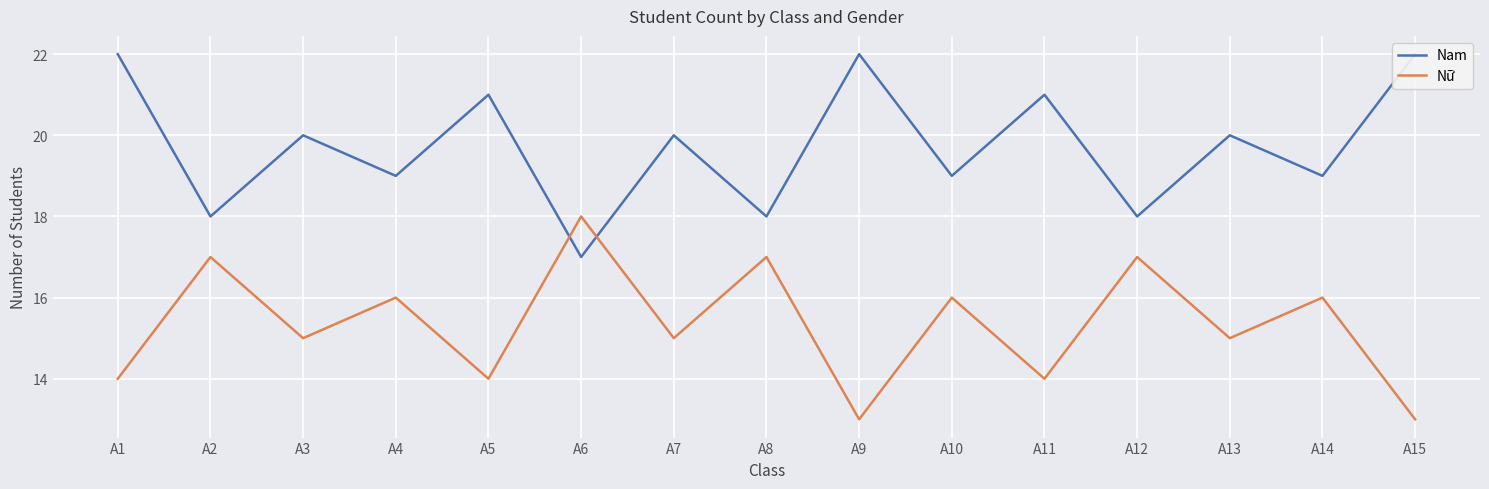

Reading left to right, extract all data points from this chart.

Nam: 22	18	20	19	21	17	20	18	22	19	21	18	20	19	22
Nữ: 14	17	15	16	14	18	15	17	13	16	14	17	15	16	13